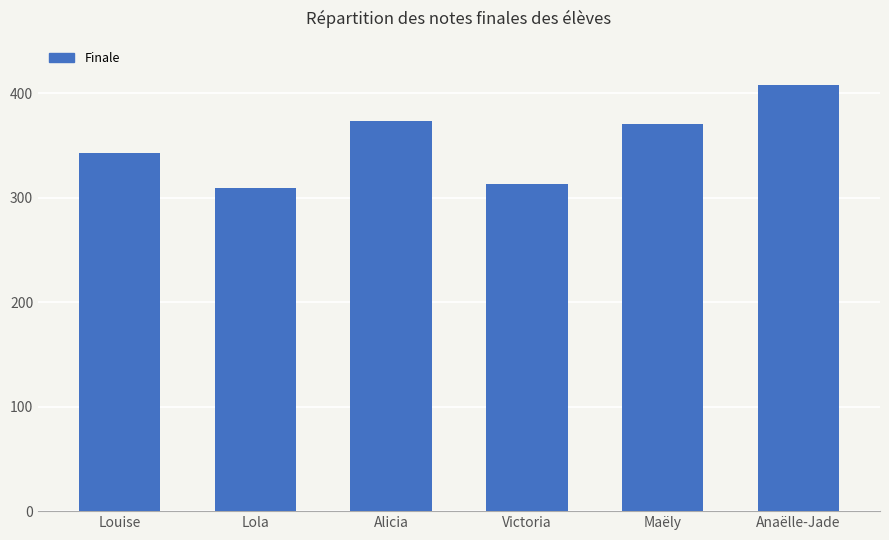

Reading left to right, what are all the values shown in this chart?

343	309	373	313	370	408